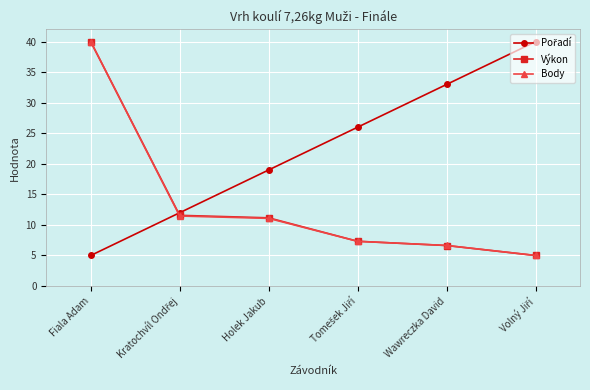

What is the total value across all series at Wawreczka David?

46.3